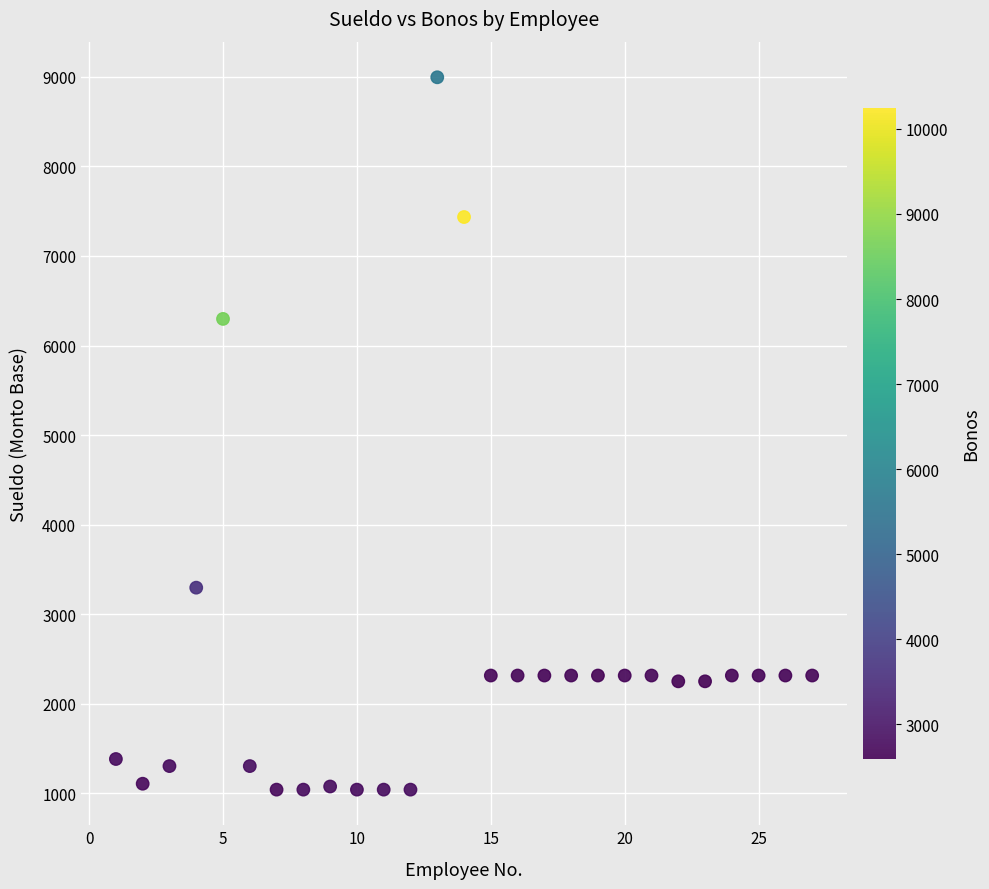

What is the range of Y values (max minus min)?

7957.0